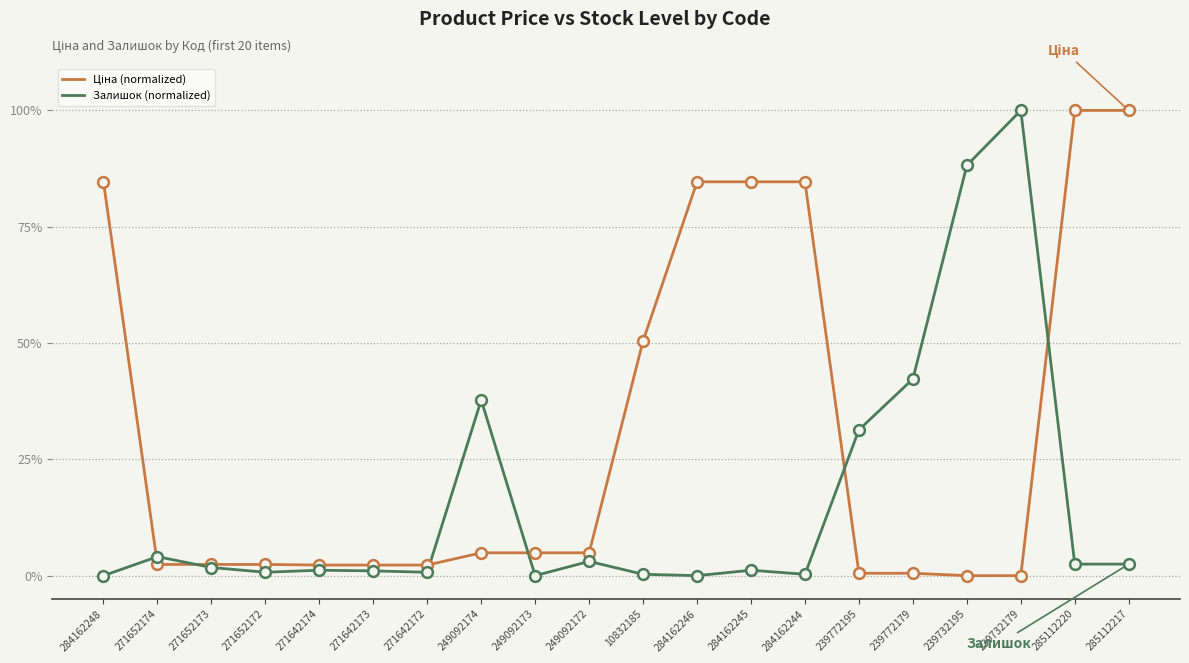

What is the difference between the highest and lowest values at 239732179?

100.0